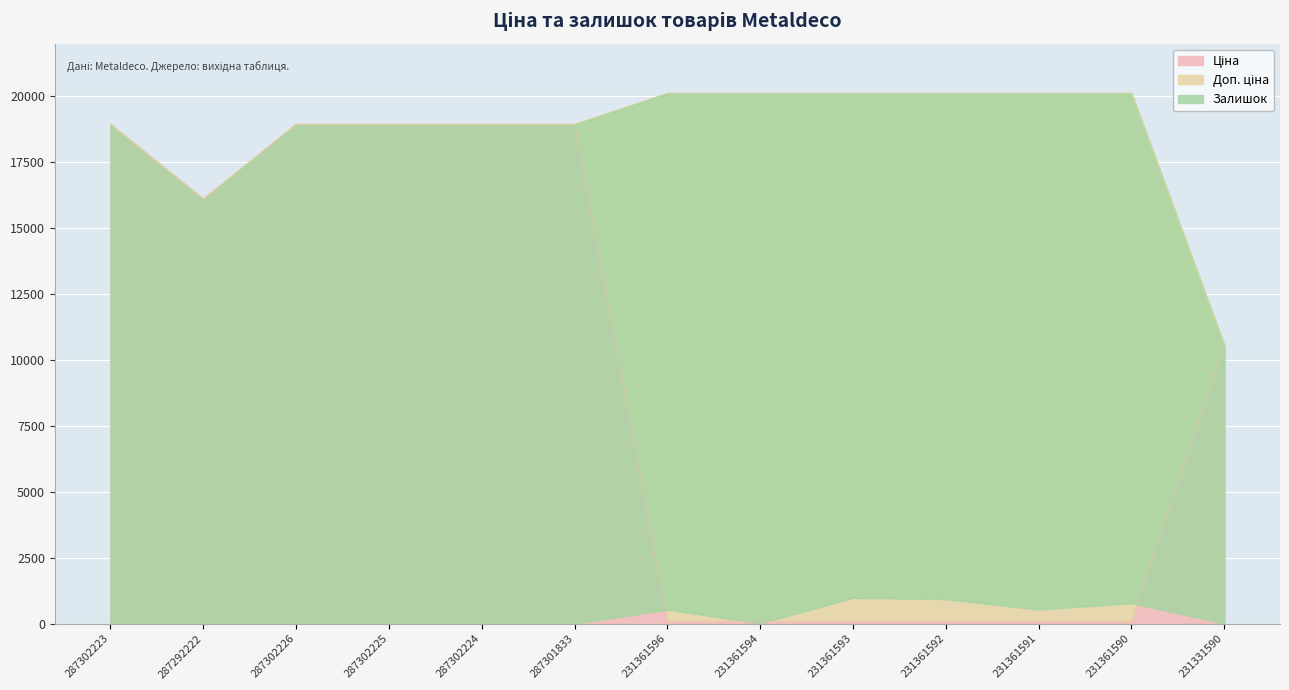

True or false: Ціна and Доп. ціна cross at least once.

False